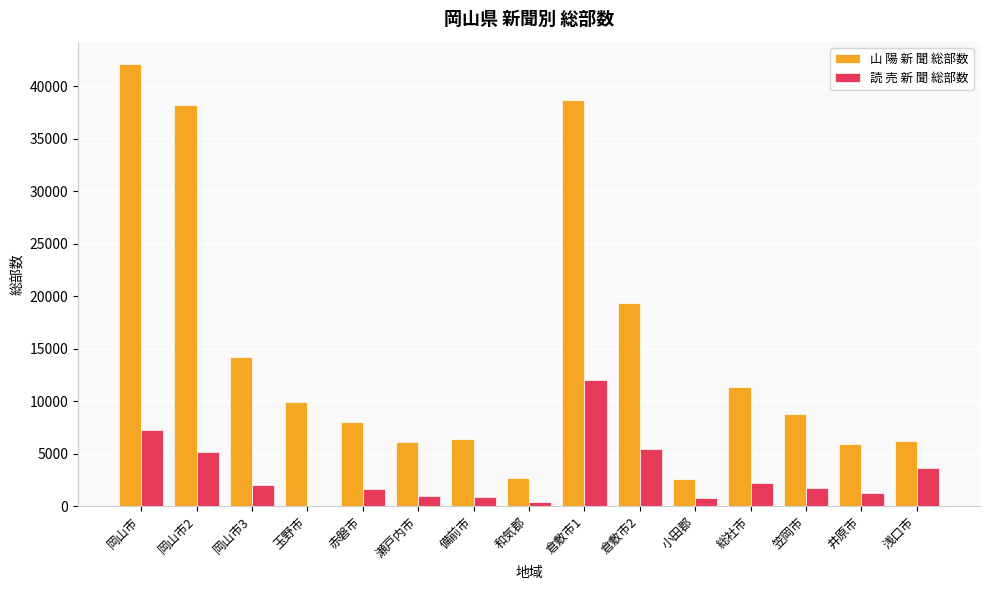

At which label is 山 陽 新 聞 総部数 closest to 22375?

倉敷市2